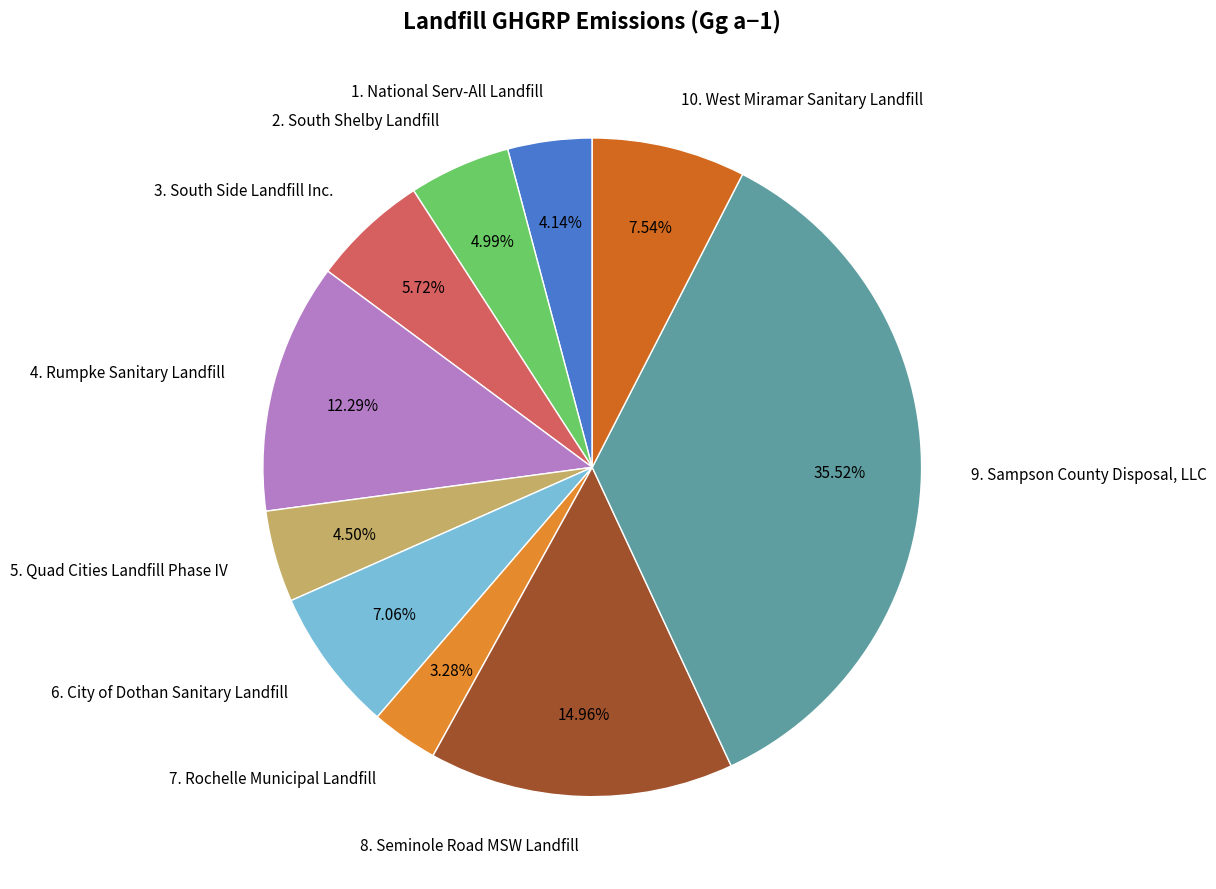

To the nearest percent, what portion does 7. Rochelle Municipal Landfill represent?

3%